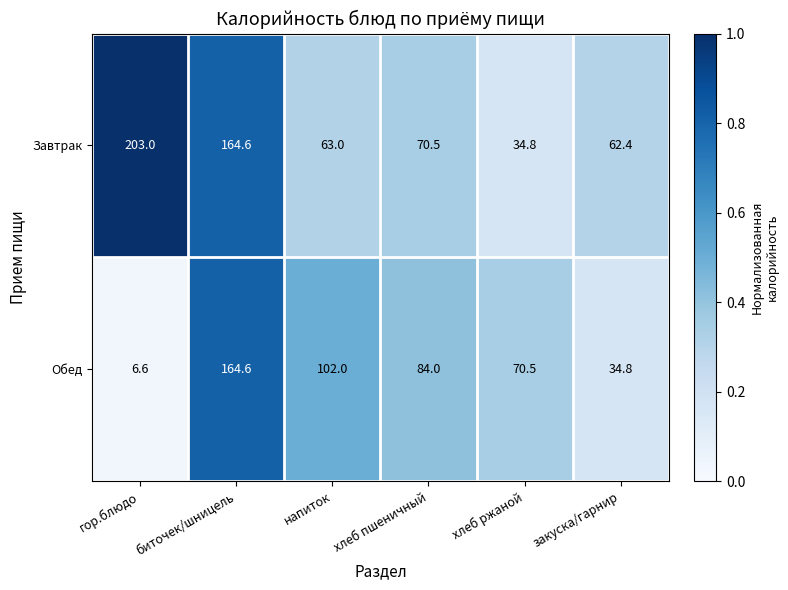

What is the difference between the maximum and second lowest values in the Завтрак series?

140.6